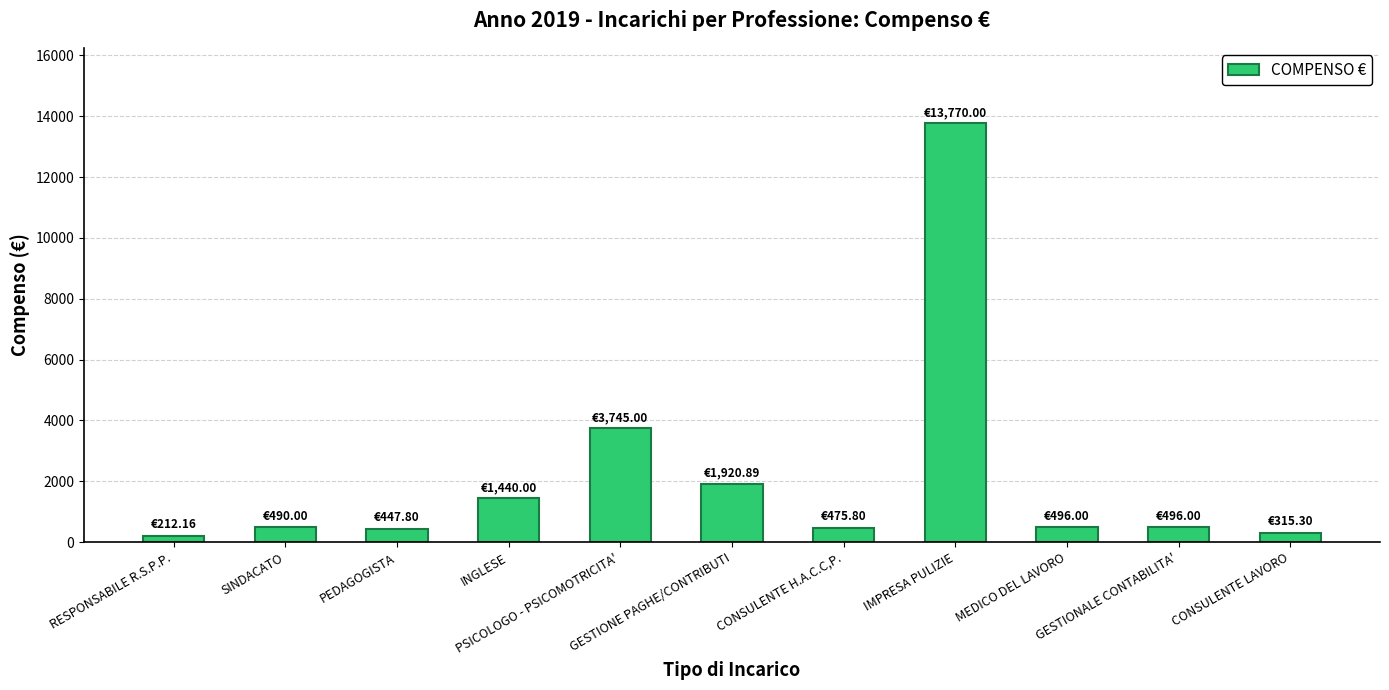

Which has a higher value, GESTIONE PAGHE/CONTRIBUTI or IMPRESA PULIZIE?

IMPRESA PULIZIE